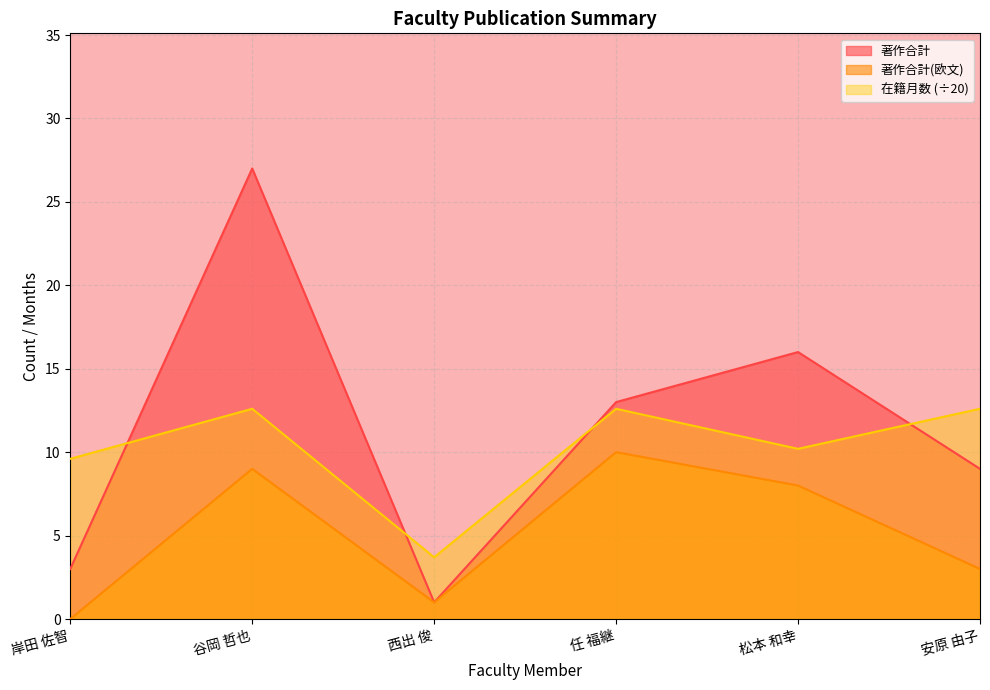

What is the difference between the 在籍月数 values at 谷岡 哲也 and 岸田 佐智?

3.0